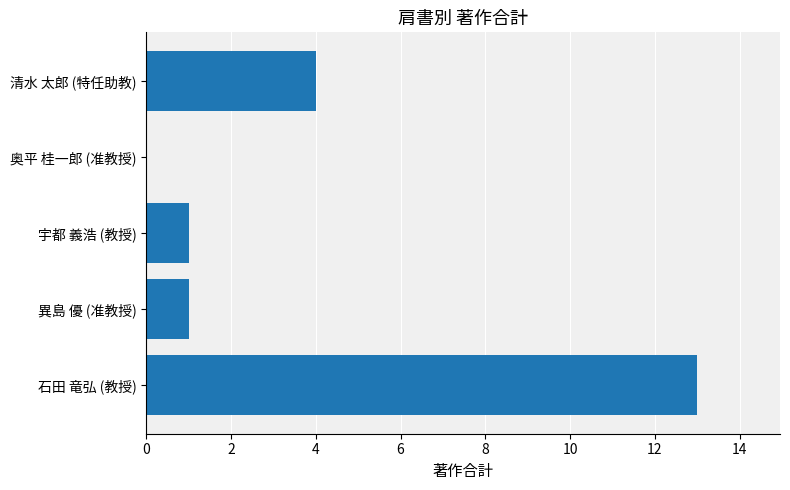

Which has a higher value, 清水 太郎 (特任助教) or 異島 優 (准教授)?

清水 太郎 (特任助教)